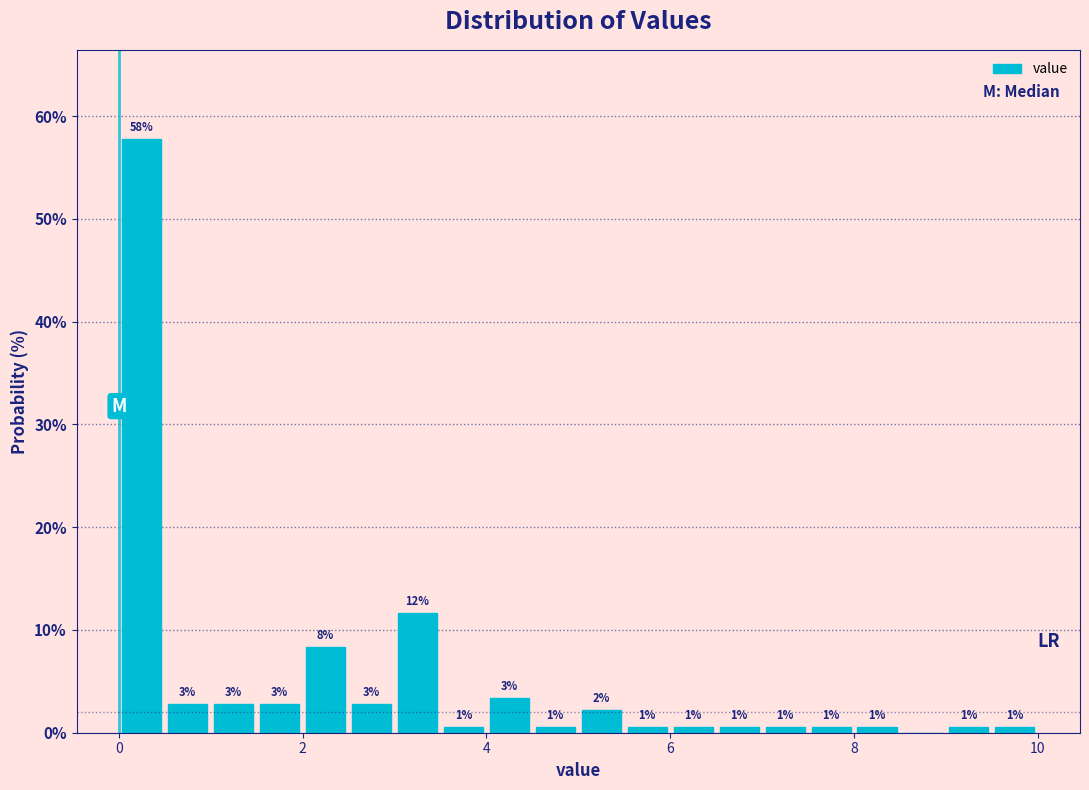

Around what value on the x-axis is the tallest bar? Give the approximate position of its centre, as read against the axis.

0.2